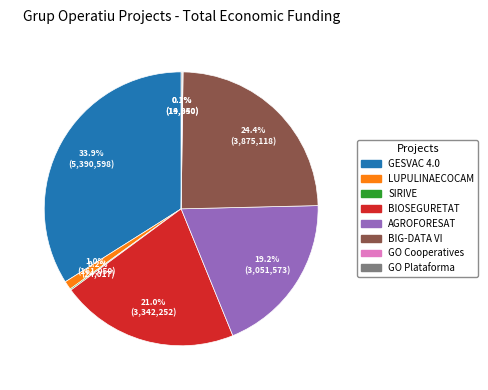

Does any single category account for the majority?

No